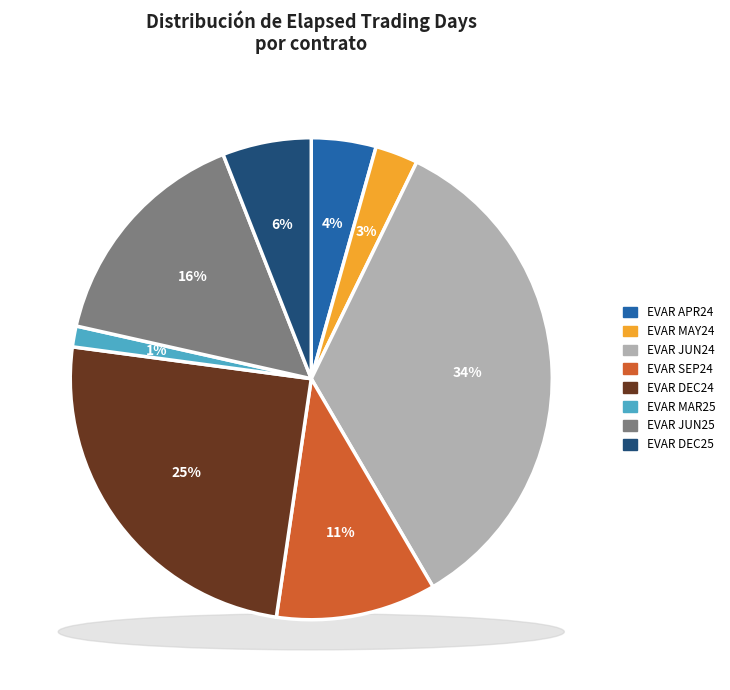

What is the total percentage of EVAR APR24 and EVAR SEP24?

15.1%